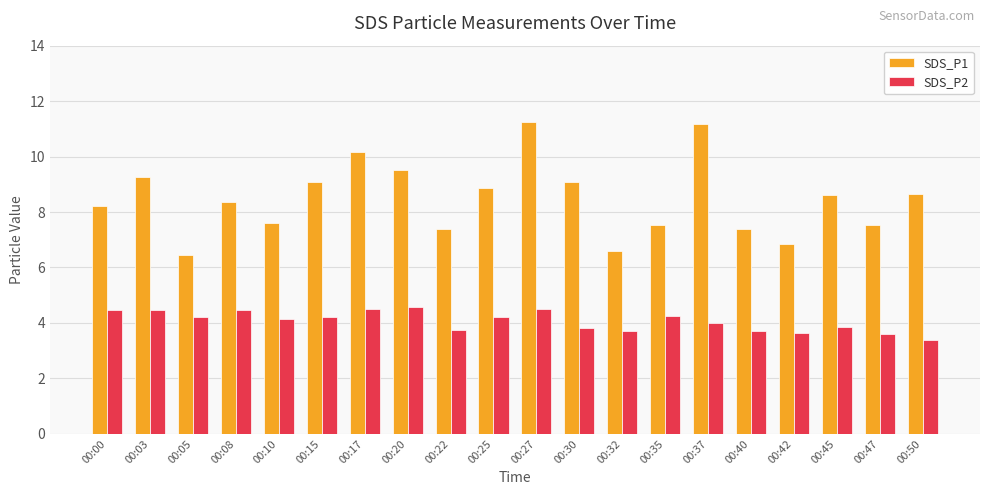

What is the spread (max minus min) of values at 00:10?

3.5